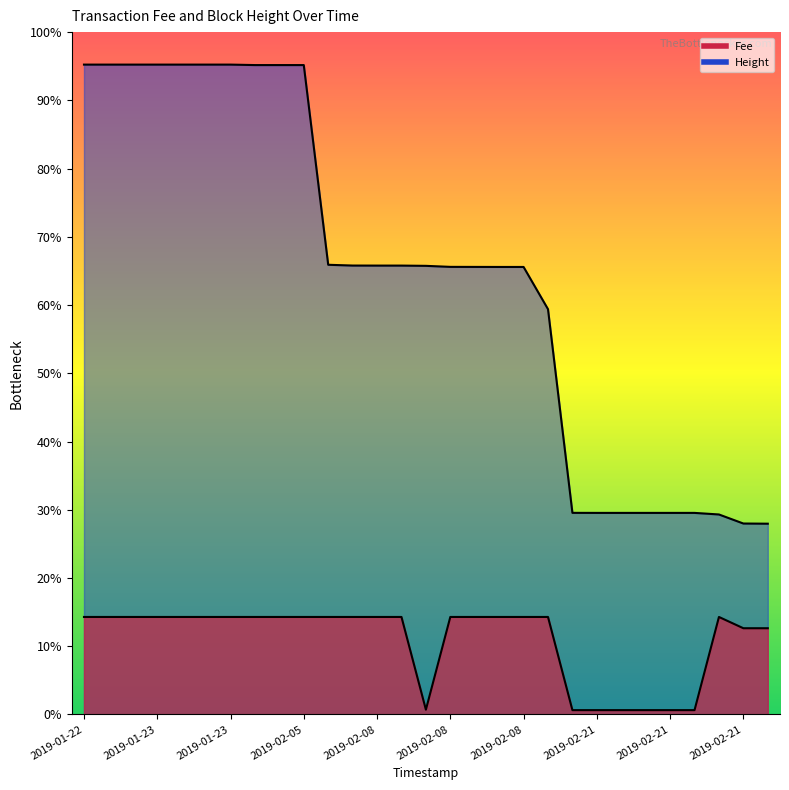

Rank the categories by Height value from highest to lowest.

2019-01-22 21:06:50, 2019-01-22 21:15:40, 2019-01-23 11:43:47, 2019-01-23 14:10:43, 2019-01-23 14:10:43, 2019-01-23 14:10:43, 2019-01-23 14:10:43, 2019-01-23 14:10:43, 2019-01-23 14:22:46, 2019-02-05 22:17:44, 2019-02-08 16:27:47, 2019-02-08 16:27:47, 2019-02-08 16:34:09, 2019-02-08 16:40:19, 2019-02-08 18:17:17, 2019-02-08 18:53:00, 2019-02-08 18:53:00, 2019-02-08 18:55:19, 2019-02-08 20:01:44, 2019-02-21 20:56:22, 2019-02-21 20:56:22, 2019-02-21 20:56:22, 2019-02-21 21:49:38, 2019-02-21 21:49:38, 2019-02-21 21:49:38, 2019-02-21 21:49:38, 2019-02-21 21:49:38, 2019-02-21 21:49:38, 2019-02-21 21:49:38